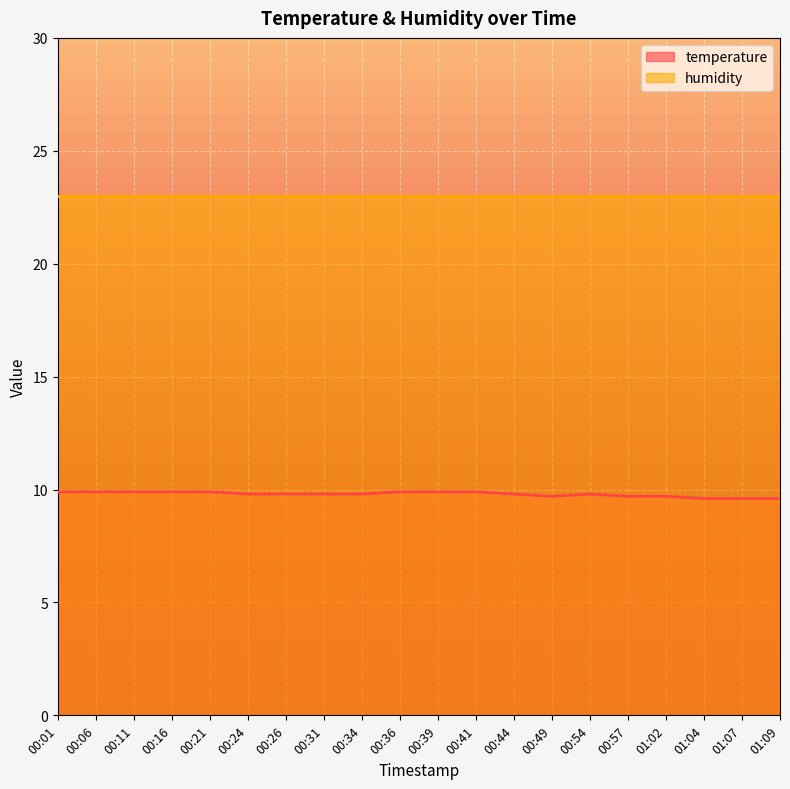

List the labels in order of value, smallest first.

01:04, 01:07, 01:09, 00:49, 00:57, 01:02, 00:24, 00:26, 00:31, 00:34, 00:44, 00:54, 00:01, 00:06, 00:11, 00:16, 00:21, 00:36, 00:39, 00:41